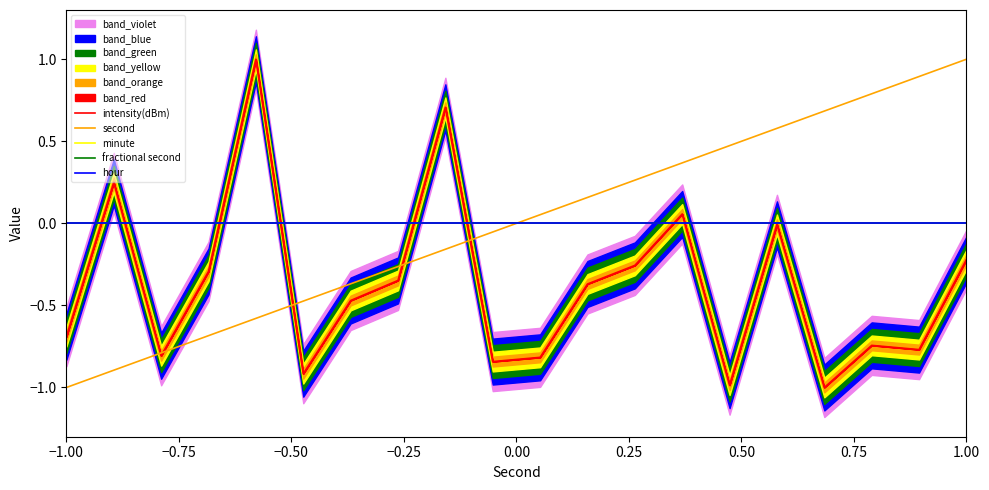

What is the highest value of the second series?

1.0